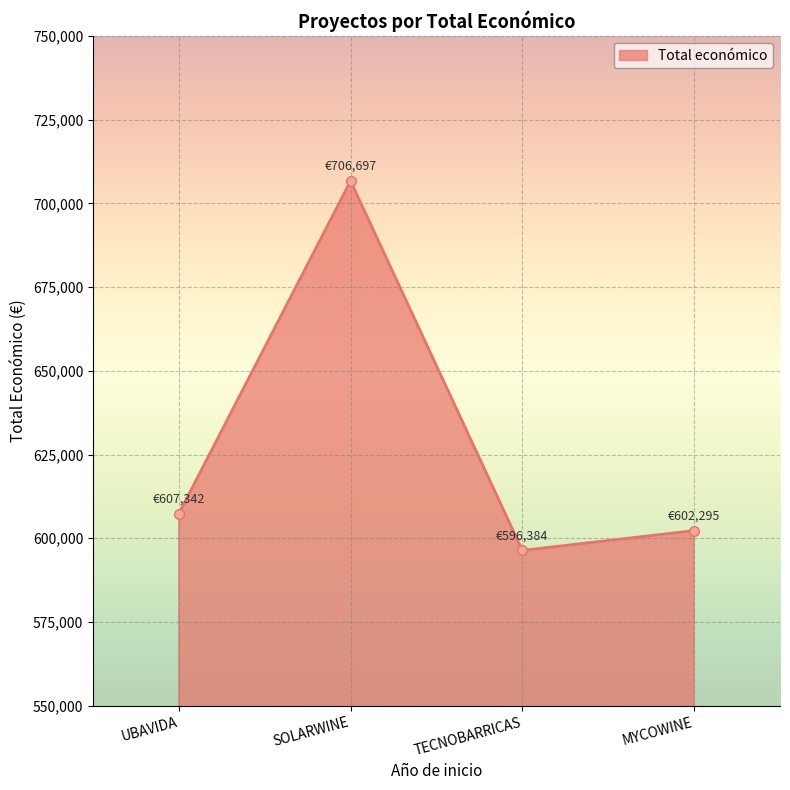

Which category has the lowest value across all series?

TECNOBARRICAS